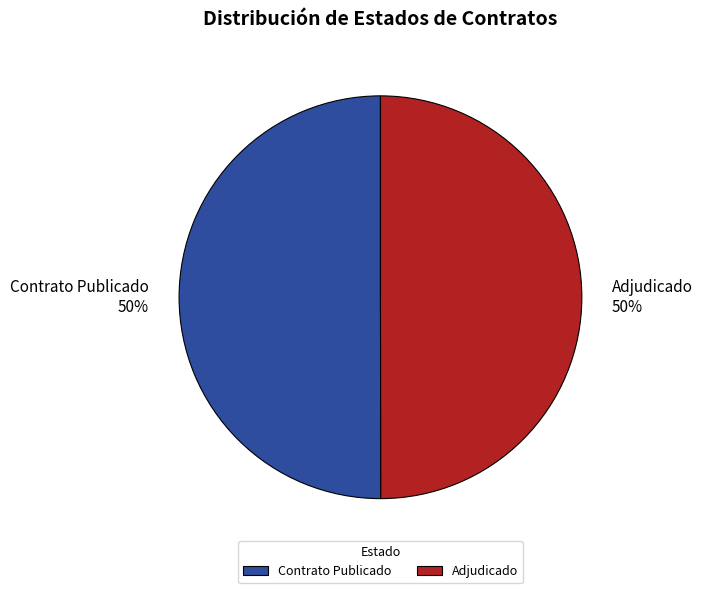

To the nearest percent, what is the combined percentage of Contrato Publicado and Adjudicado?

100%